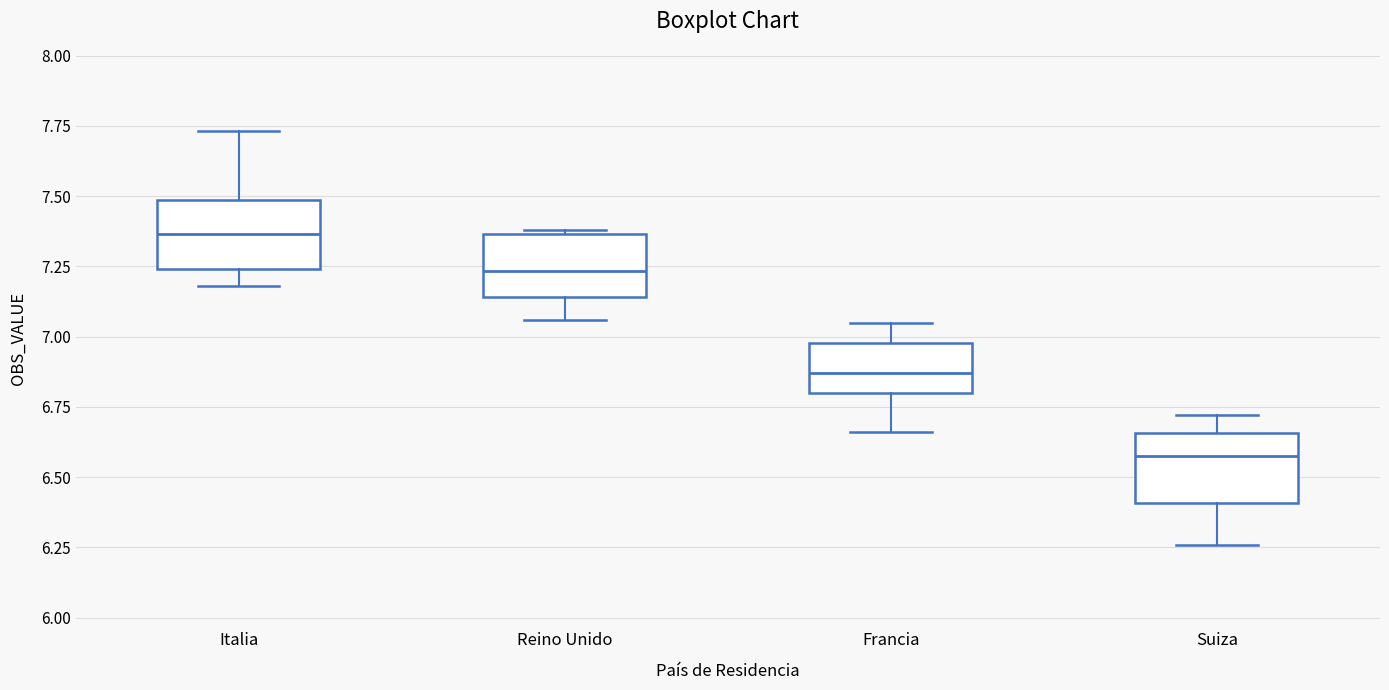

Reading left to right, read every box against the y-axis: the position of its median line, the range the box covers, and the ends of its whiskers. The values are not printed on the chart, so give them approximately, as read against the axis.

Italia: median 7.35, box 7.25 to 7.50, whiskers 7.20 to 7.75
Reino Unido: median 7.25, box 7.15 to 7.35, whiskers 7.05 to 7.40
Francia: median 6.85, box 6.80 to 7.00, whiskers 6.65 to 7.05
Suiza: median 6.60, box 6.40 to 6.65, whiskers 6.25 to 6.70